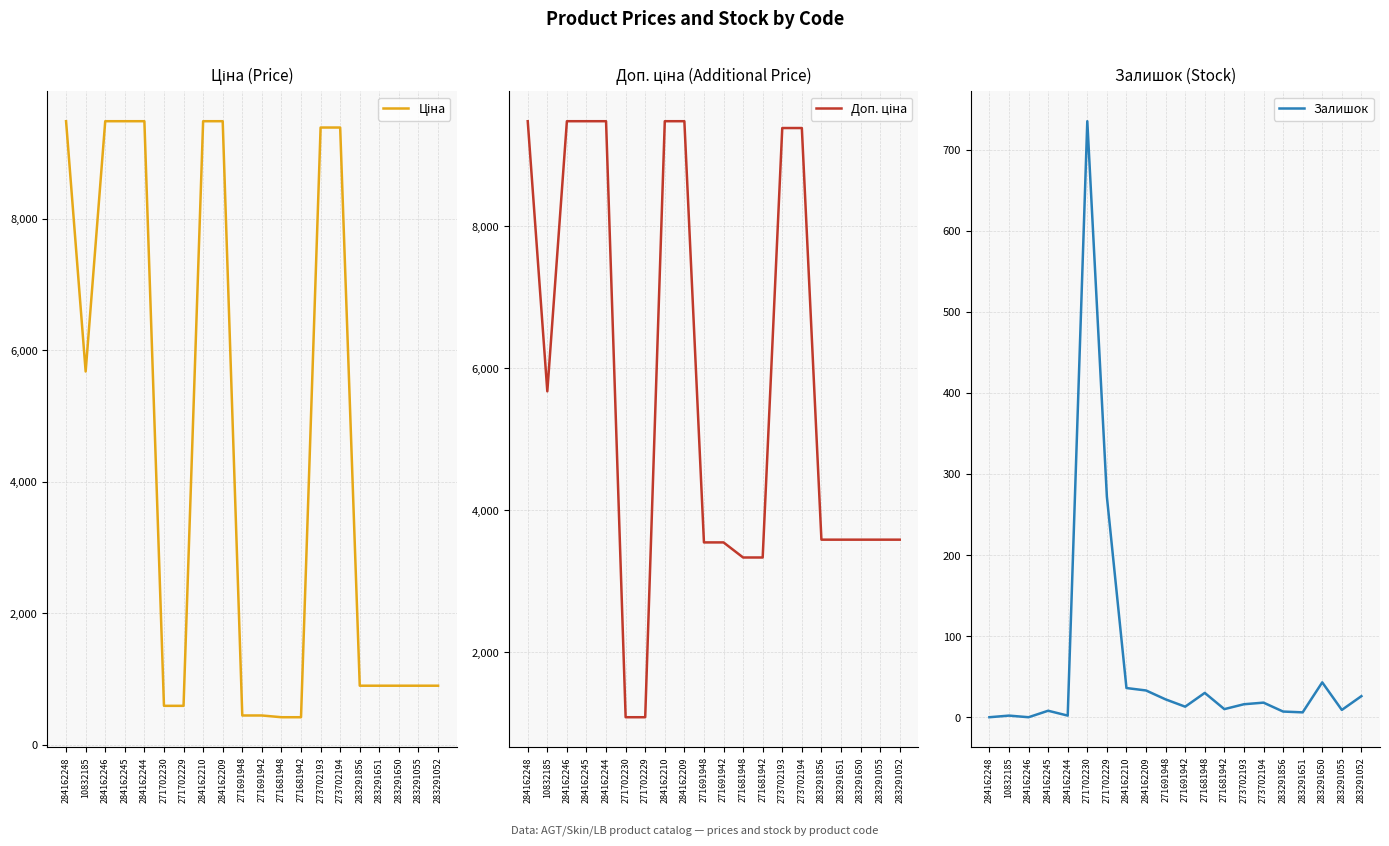

What is the difference between the maximum and minimum values in the Доп. ціна series?

8398.4